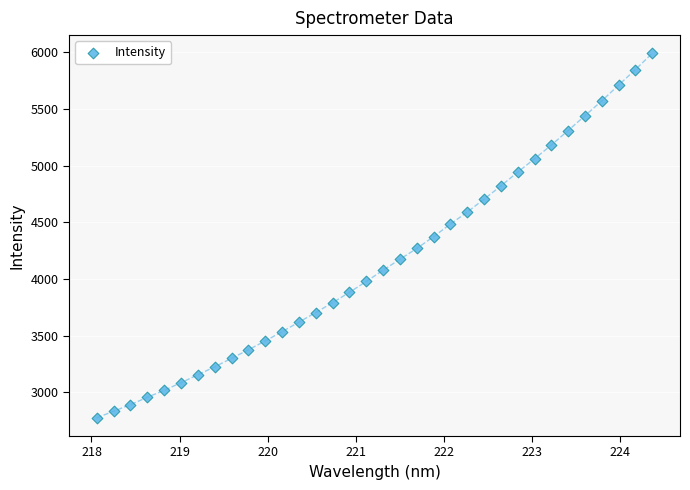

What is the range of Y values (max minus min)?

3216.2